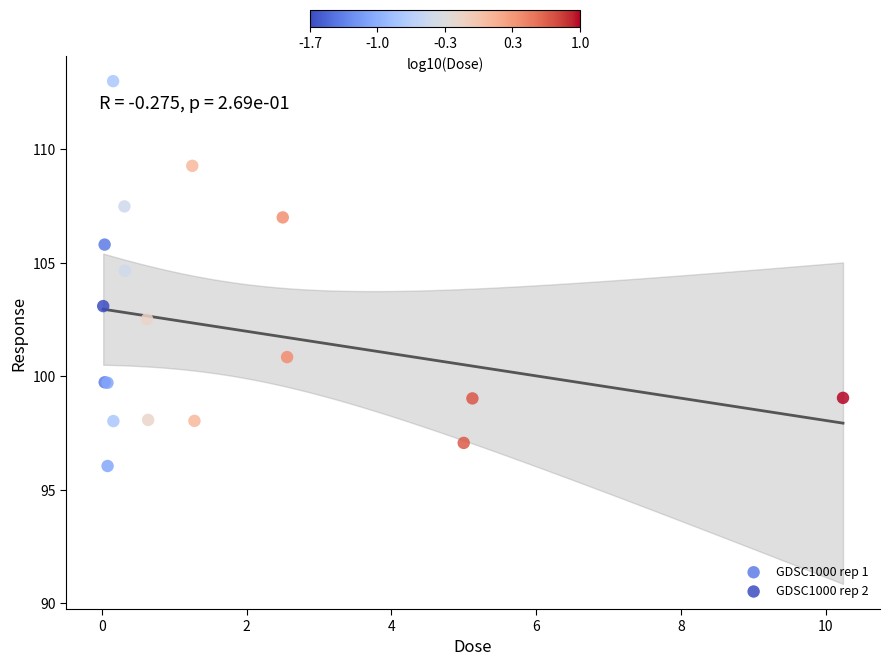

Which series contains the highest Y value?

GDSC1000 rep 2